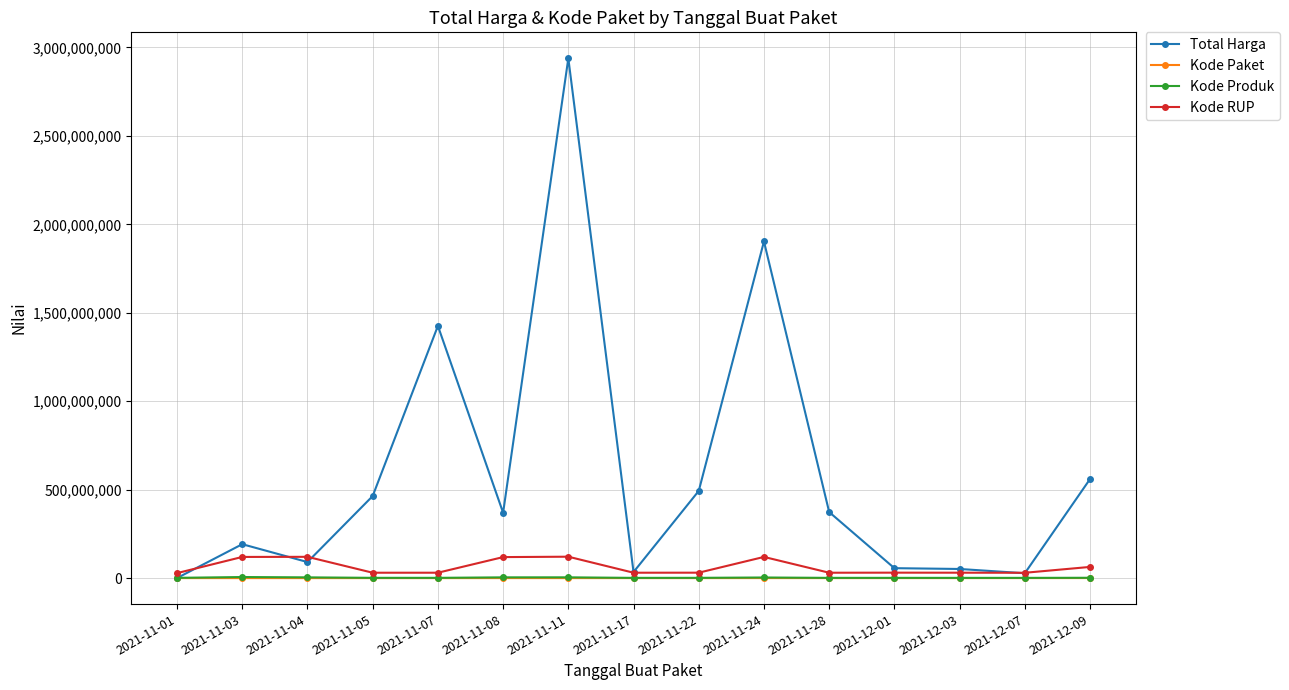

What is the difference between the Kode Paket values at 2021-11-24 and 2021-11-04?

115781